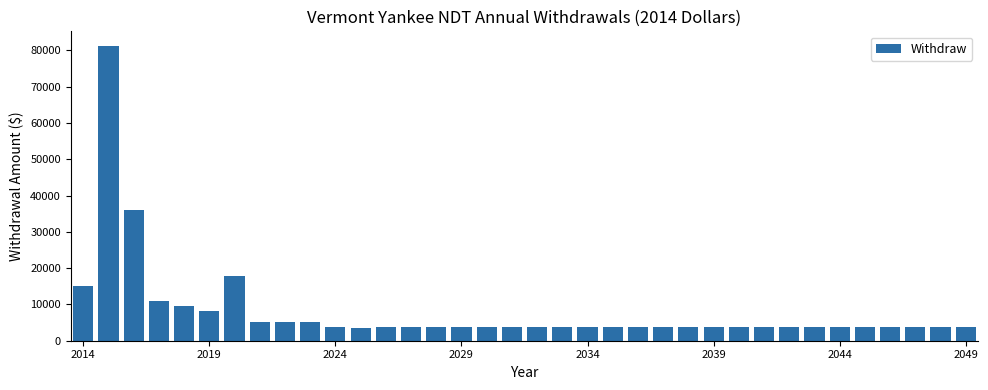

What is the maximum value shown in the chart?

81197.7